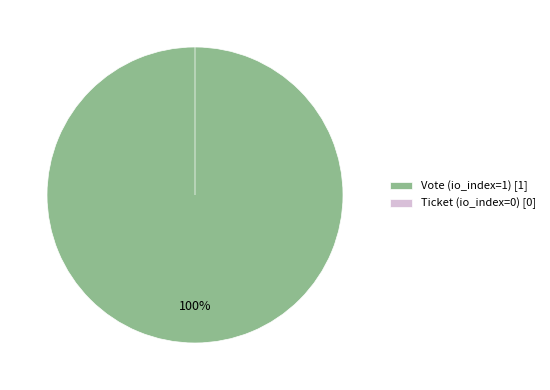

To the nearest percent, what is the average slice percentage?

50%